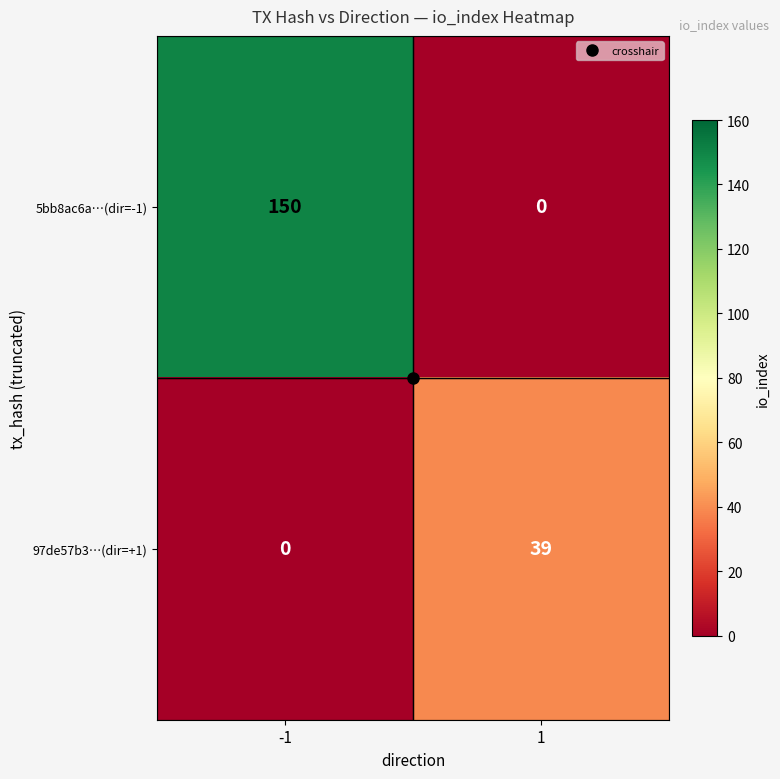

Rank the categories by 5bb8ac6a…(dir=-1) value from highest to lowest.

-1, 1